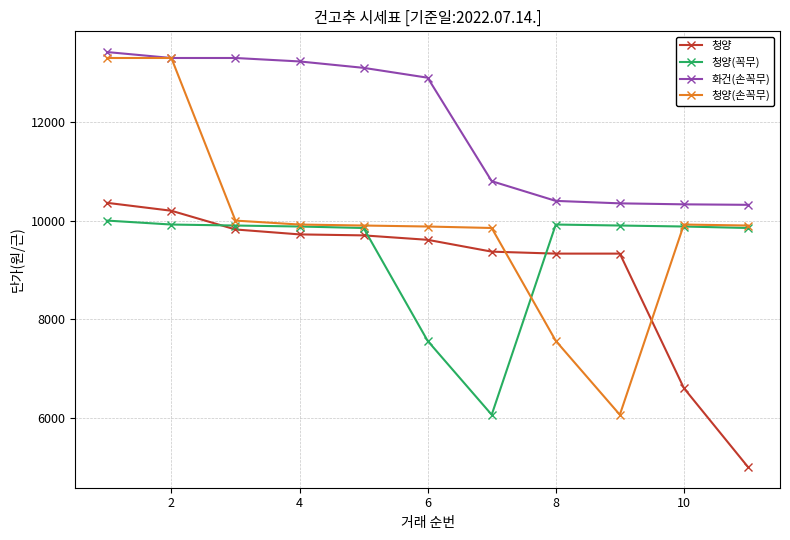

What is the value of the 청양 point at the 6th from the left?

9610